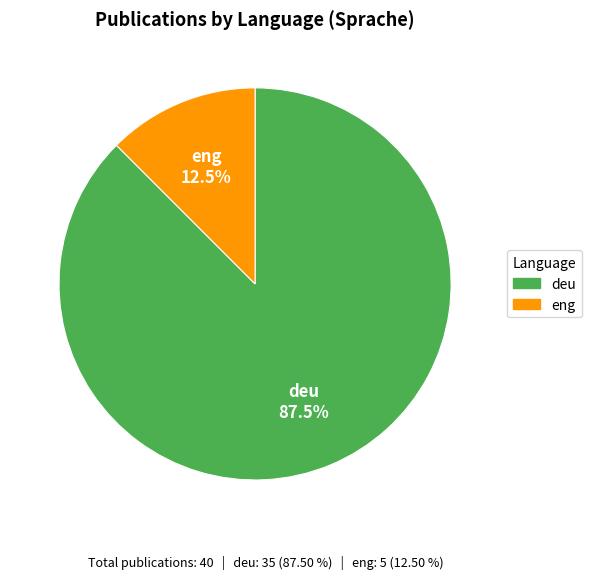

True or false: deu accounts for 99% of the total.

False